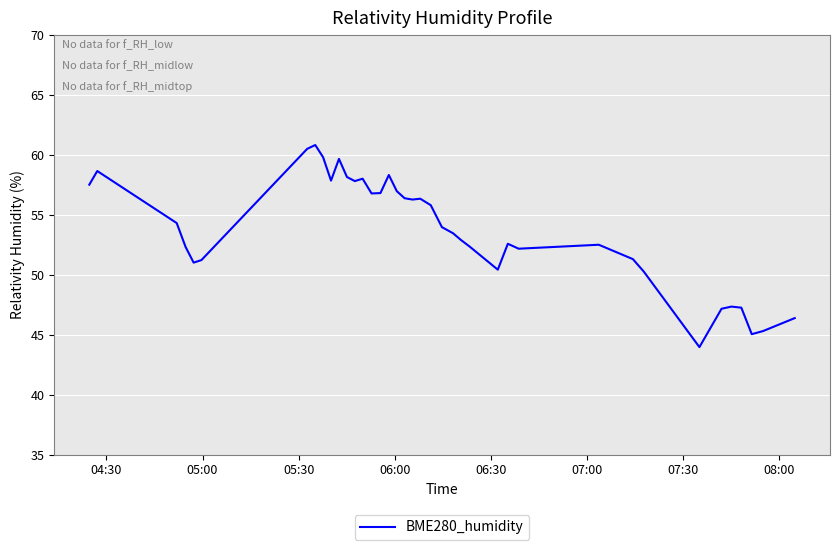

What is the minimum value shown in the chart?

44.0